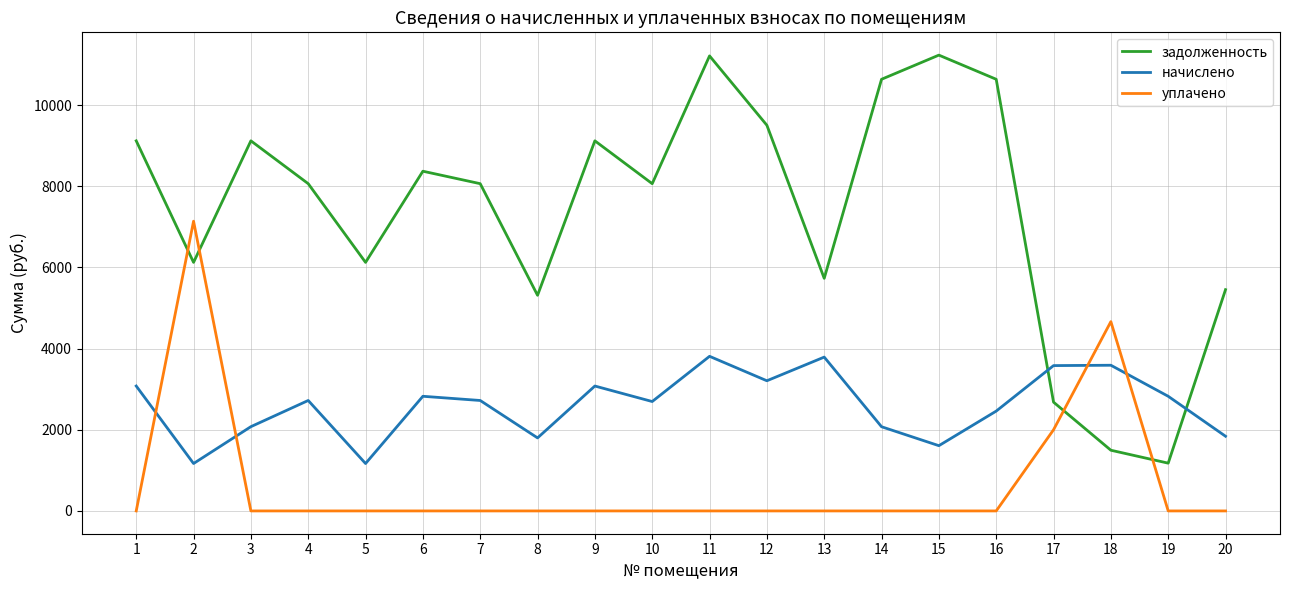

Is it true that начислено equals 3083.1 at 14?

False